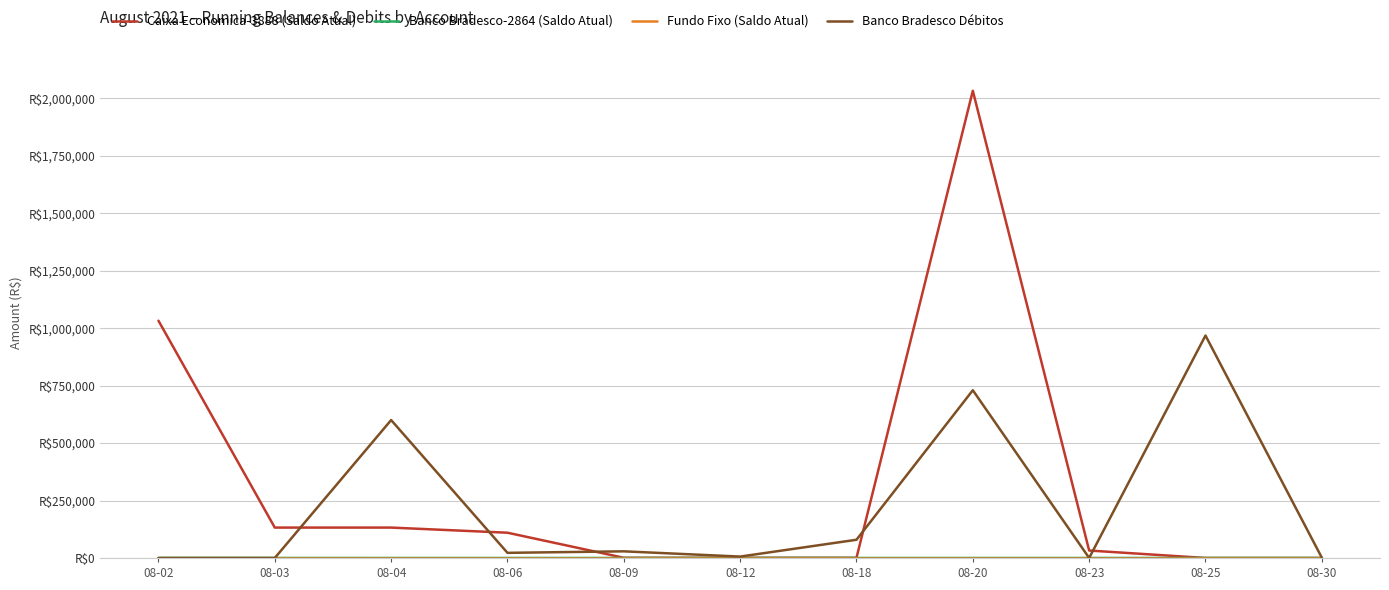

The value of Caixa Economica-3888 (Saldo Atual) at 08-09 is 1331.4. True or false?

False